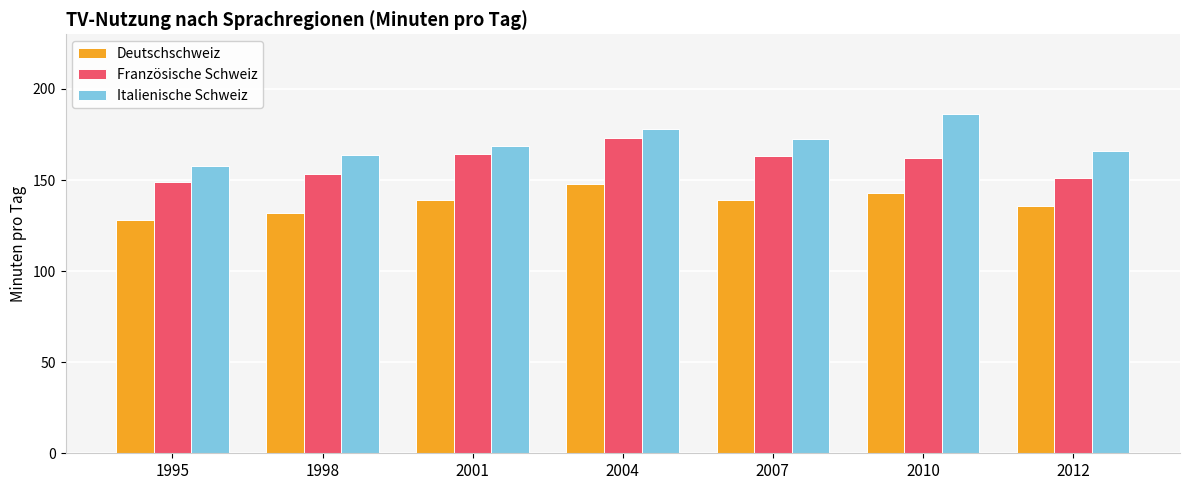

At which category is the sum across all series the highest?

2004